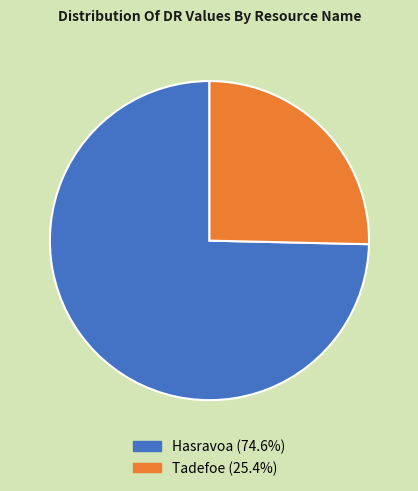

True or false: Tadefoe accounts for 25% of the total.

True